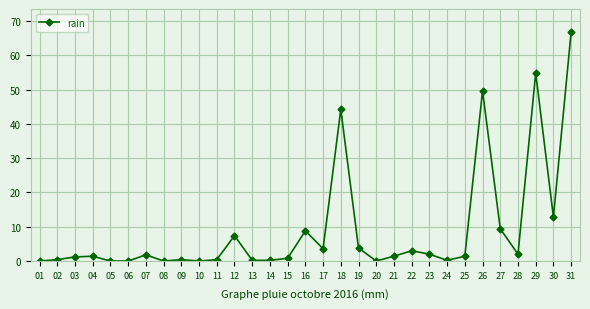

How many categories are shown in the chart?

31